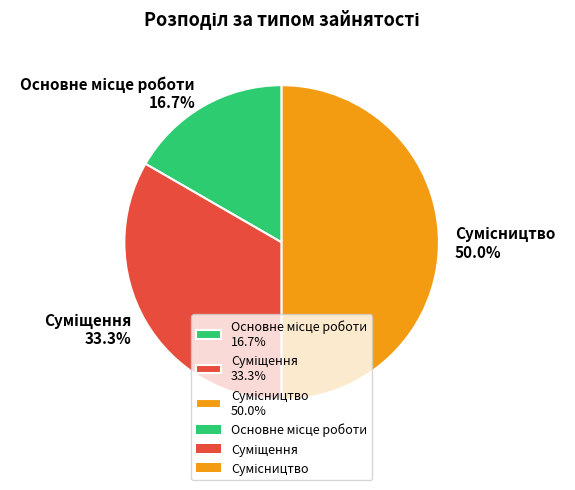

What is the total percentage of Суміщення and Сумісництво?

83.3%